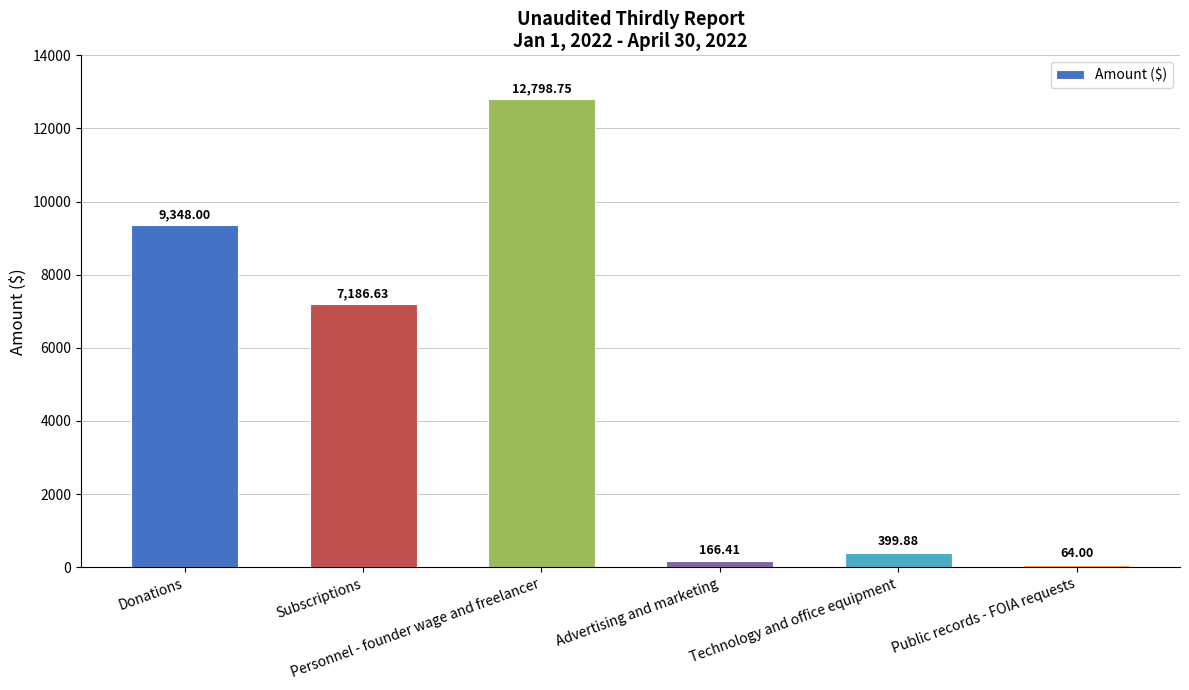

Reading right to left, transcribe all the data shown in this chart.

64.0	399.9	166.4	12798.8	7186.6	9348.0